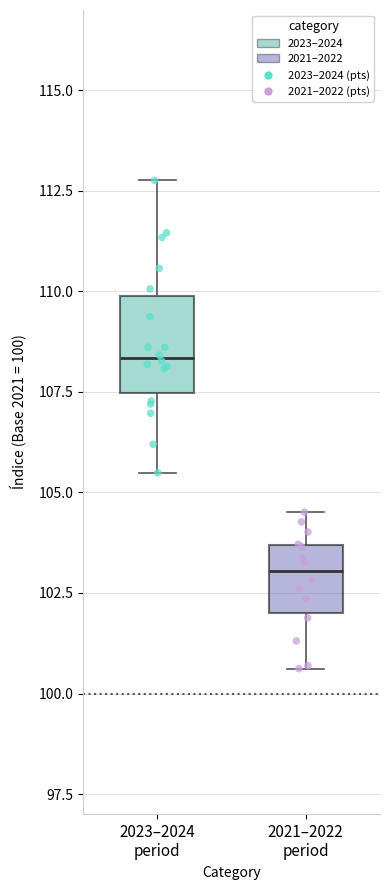

Reading left to right, transcribe this box plot: for each box, give where its median line is, the range the box spans, and where its two whiskers end, as read against the y-axis. The values are not printed on the chart, so give them approximately, as read against the axis.

2023–2024 period: median 108.5, box 107.5 to 110.0, whiskers 105.5 to 113.0
2021–2022 period: median 103.0, box 102.0 to 103.5, whiskers 100.5 to 104.5